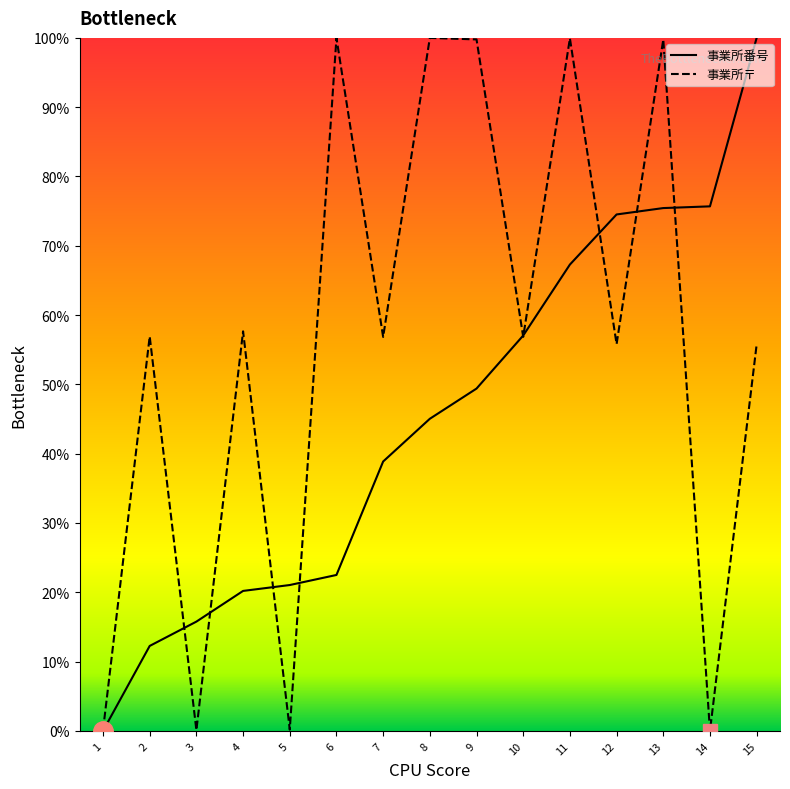

At 15, list the series in order from smallest to largest.

事業所〒, 事業所番号